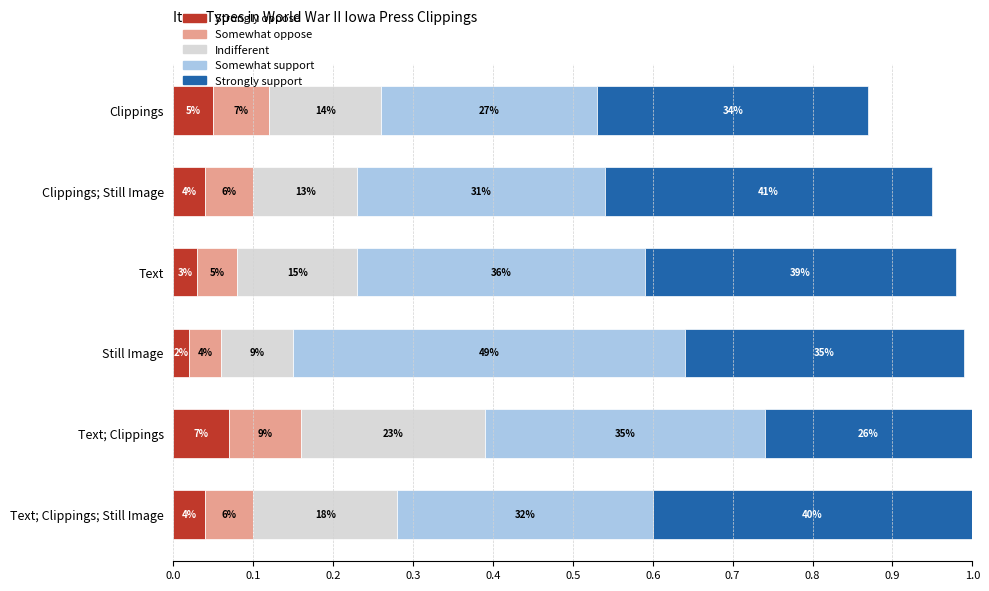

What are all the series names shown in the legend?

Strongly oppose, Somewhat oppose, Indifferent, Somewhat support, Strongly support